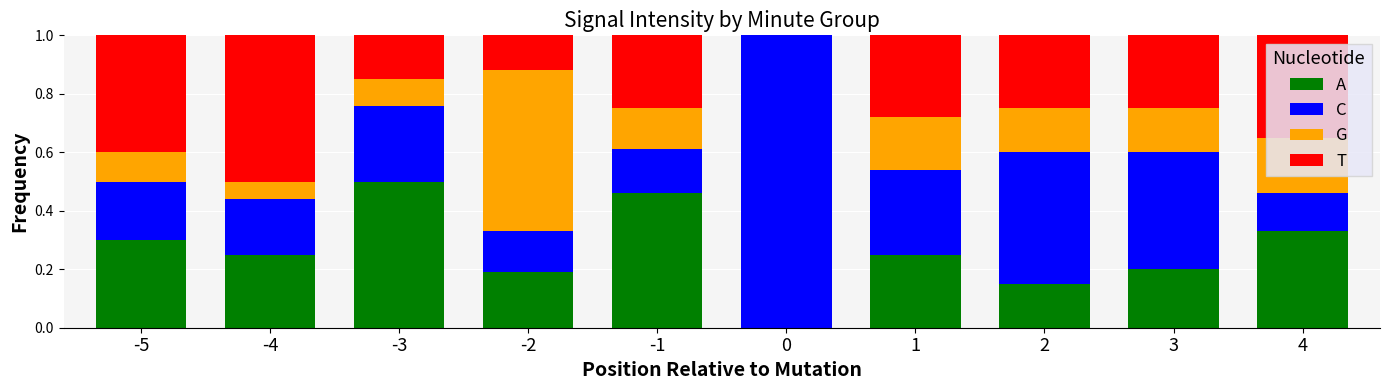

Are the bars grouped side by side (vs. stacked)?

No